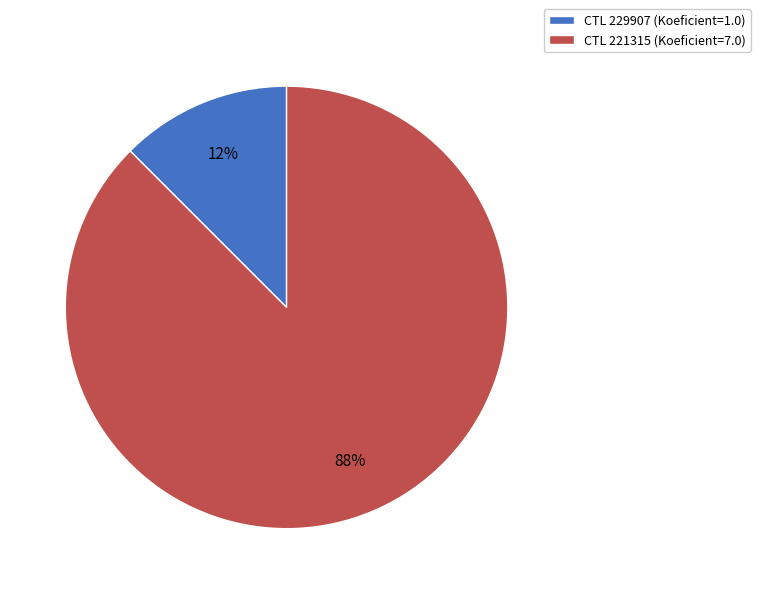

How many slices are in this pie chart?

2